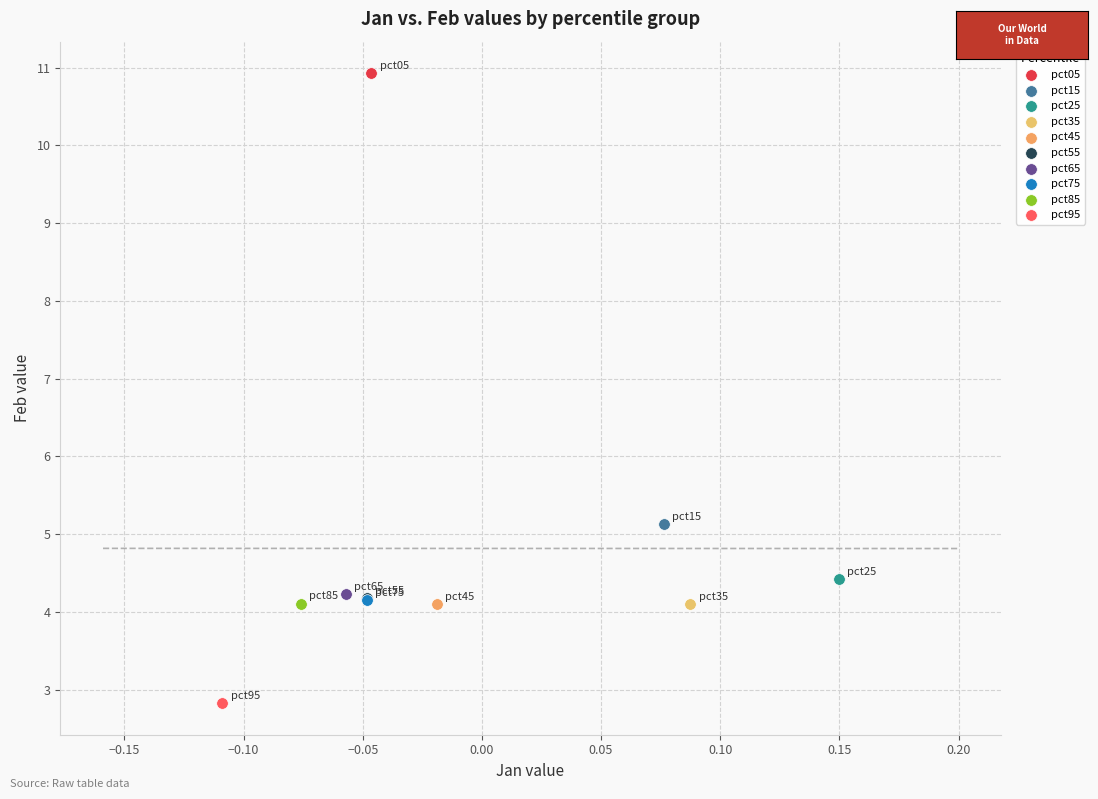

What are all the series names shown in the legend?

pct05, pct15, pct25, pct35, pct45, pct55, pct65, pct75, pct85, pct95